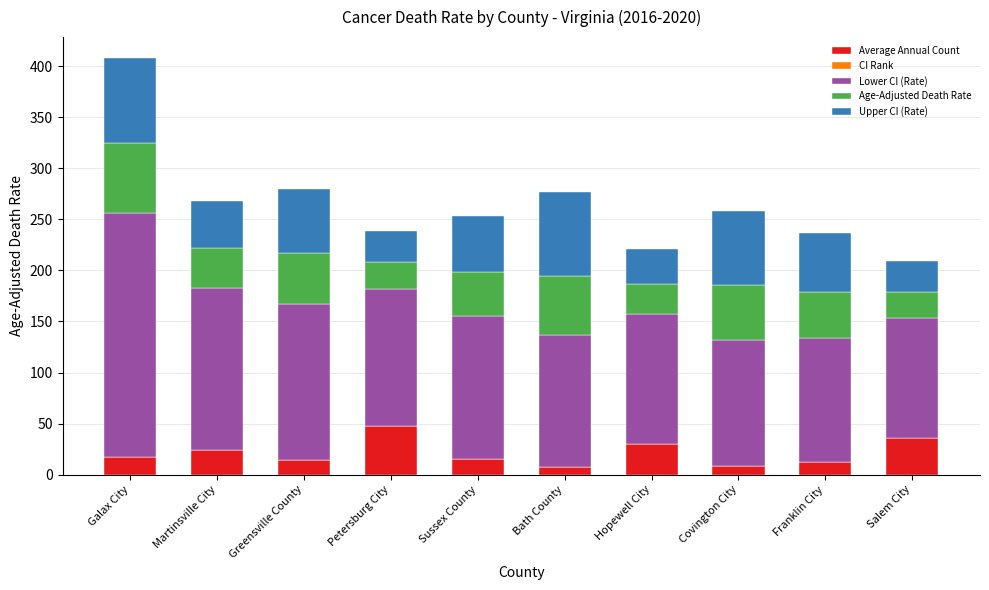

At which category is the sum across all series the highest?

Galax City